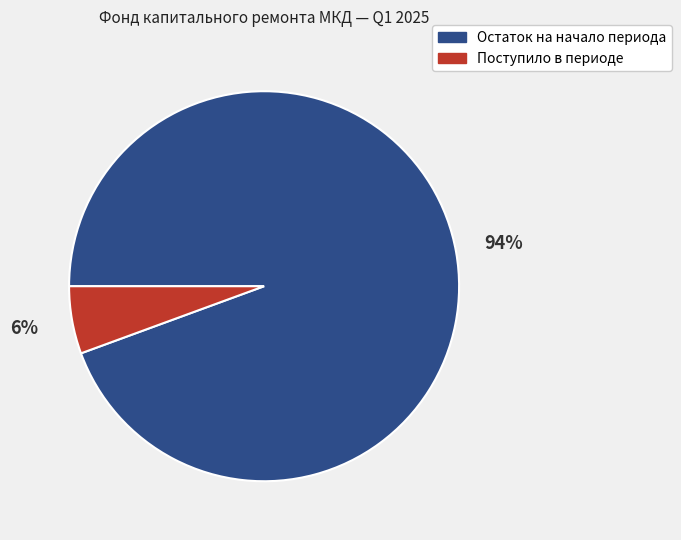

True or false: Остаток на начало периода accounts for 99% of the total.

False